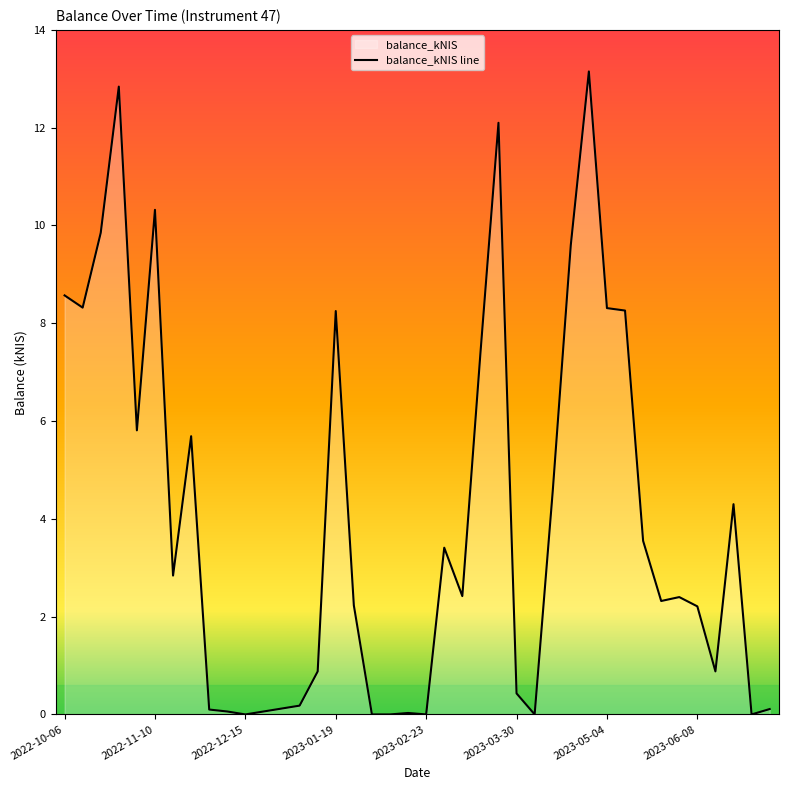

How many series are shown in this chart?

1